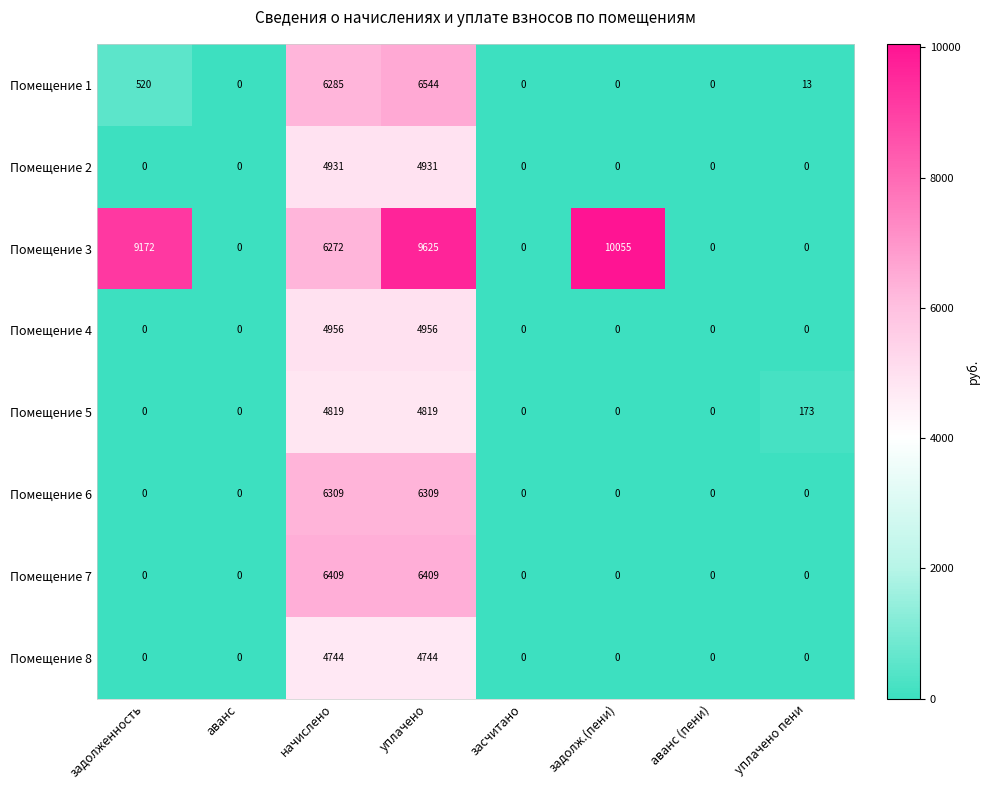

List the series in order of their peak value, lowest first.

Помещение 8, Помещение 5, Помещение 2, Помещение 4, Помещение 6, Помещение 7, Помещение 1, Помещение 3